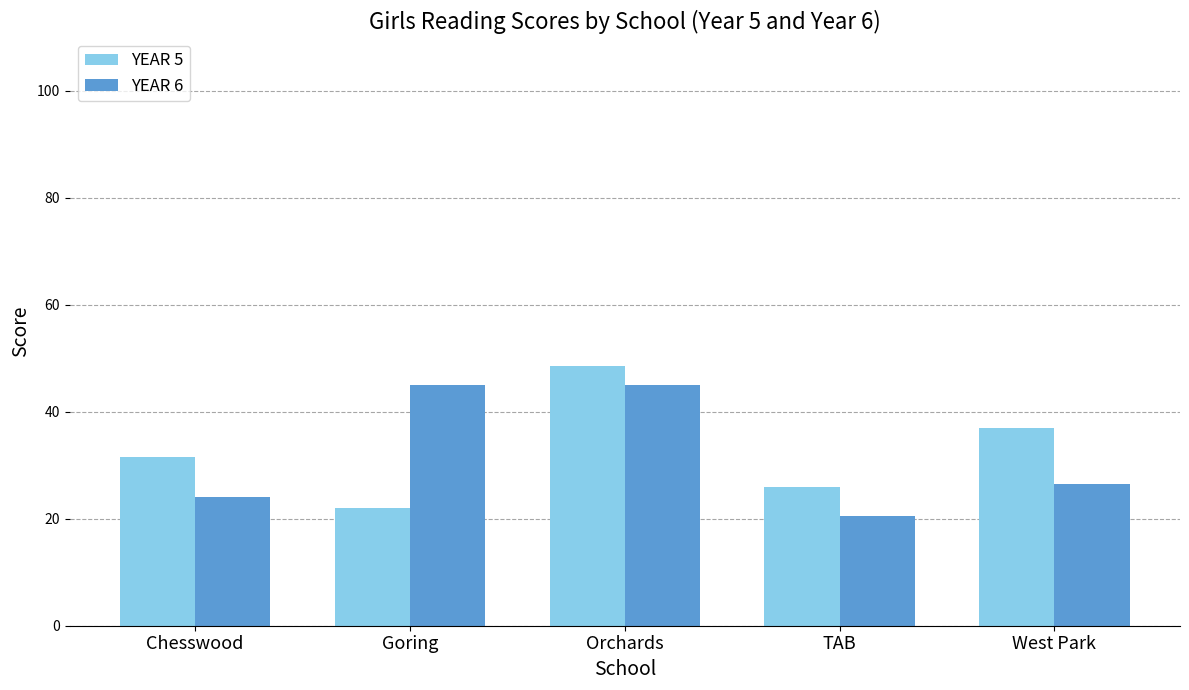

What is the label of the 2nd bar from the right?

TAB